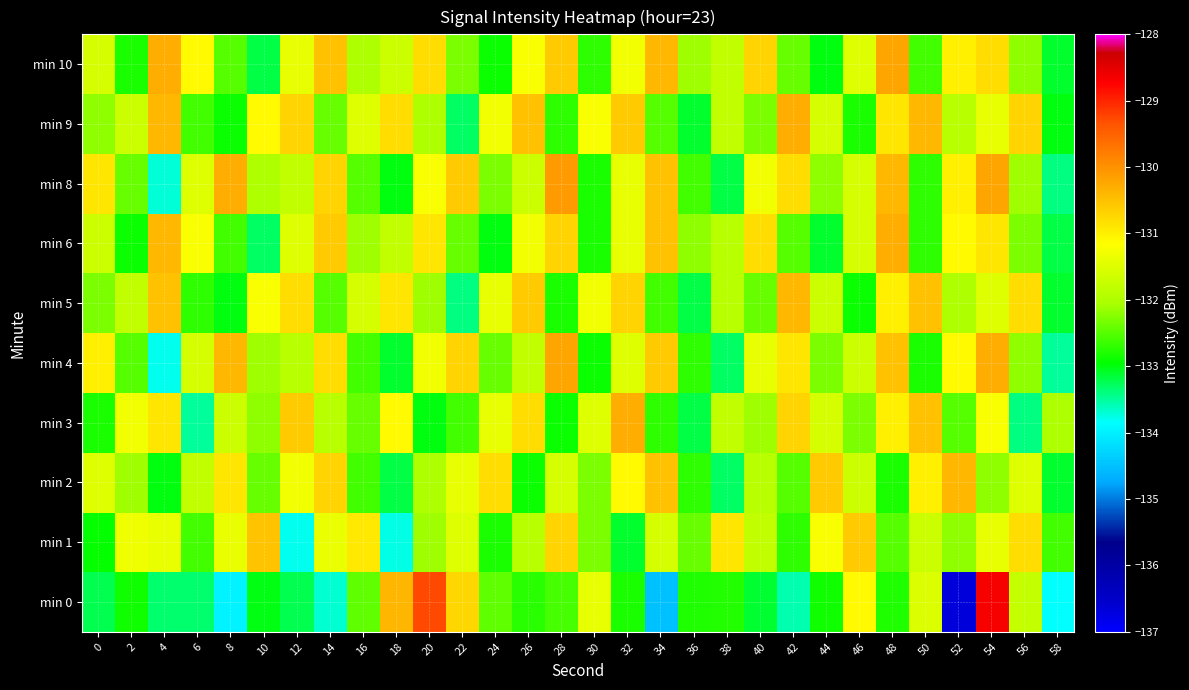

What is the greatest value displayed?

-128.7